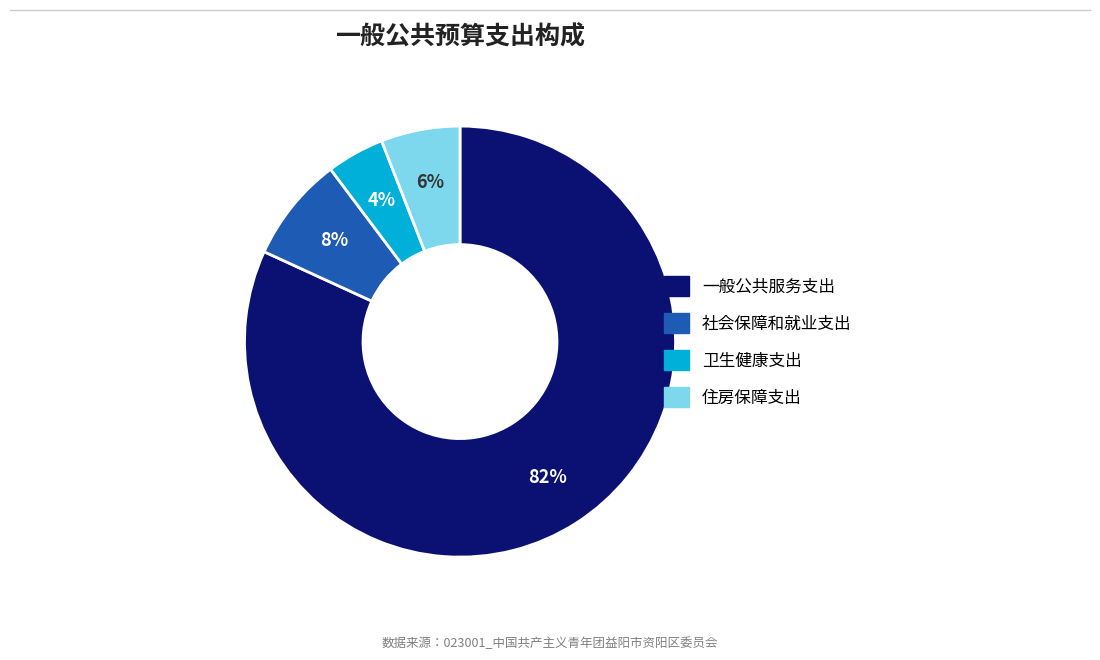

How many slices are in this pie chart?

4